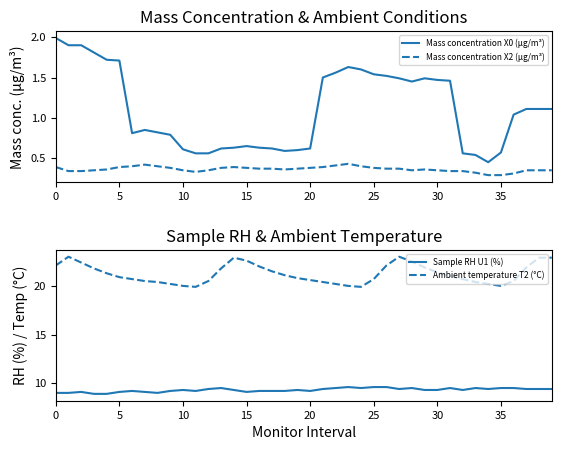

How many lines are shown in the chart?

4